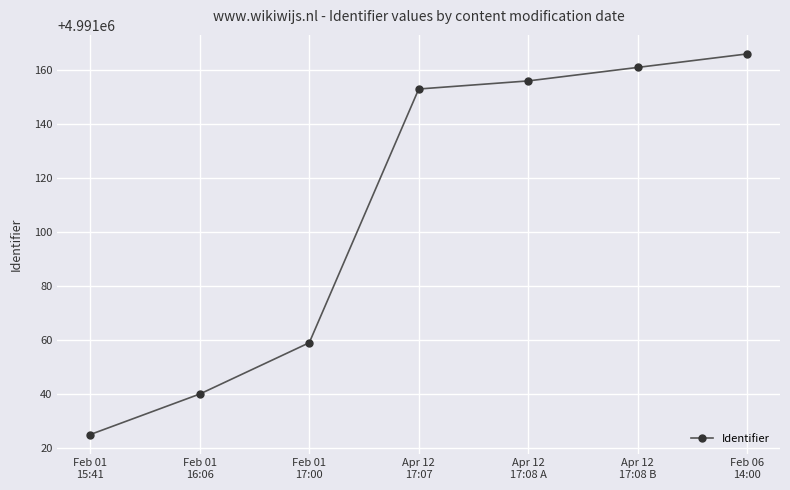

Does the chart have visible grid lines?

Yes